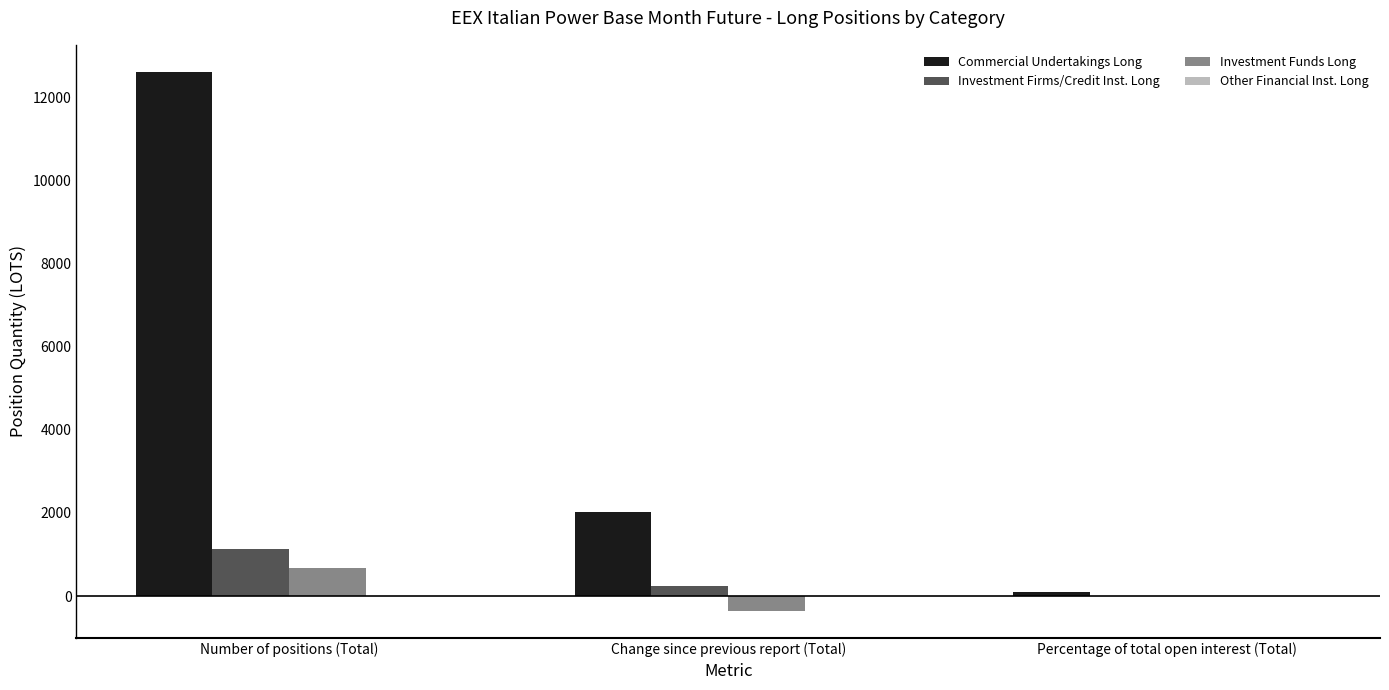

What is the sum of all Investment Firms/Credit Inst. Long values?

1370.8